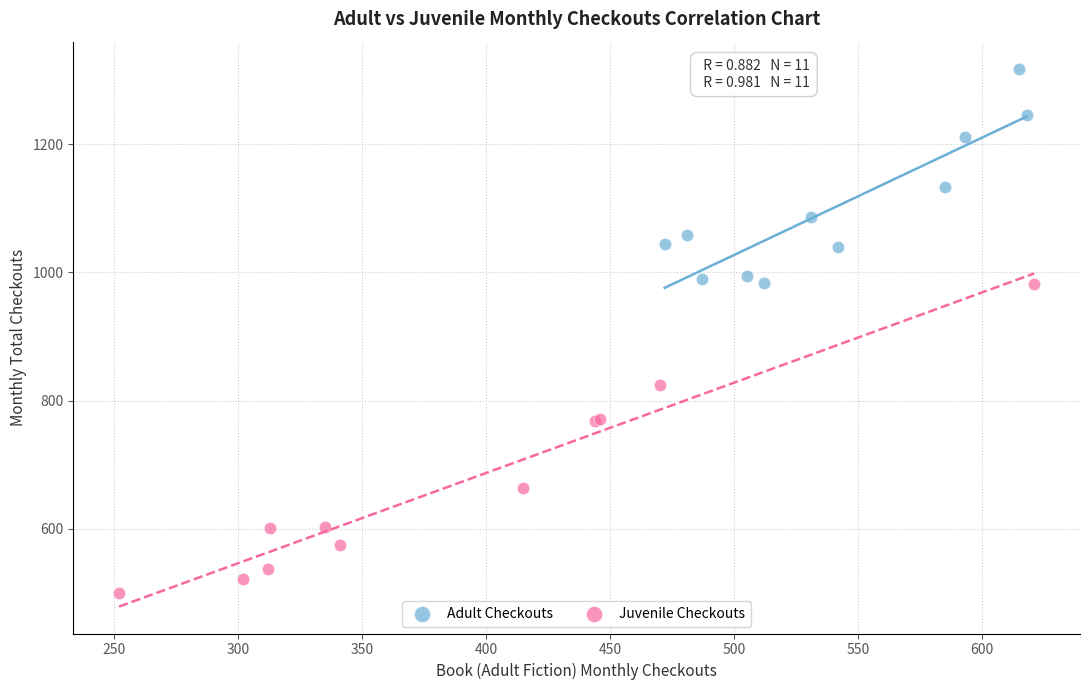

Which series reaches the minimum Y coordinate?

Juvenile Checkouts